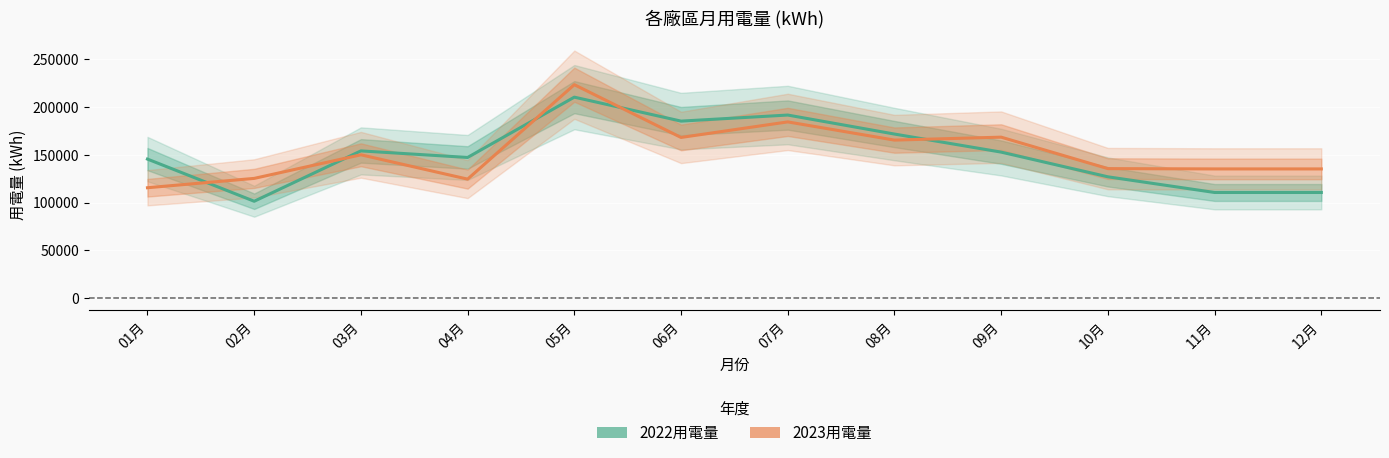

Is it true that 2023用電量 equals 115521.0 at 01月?

True